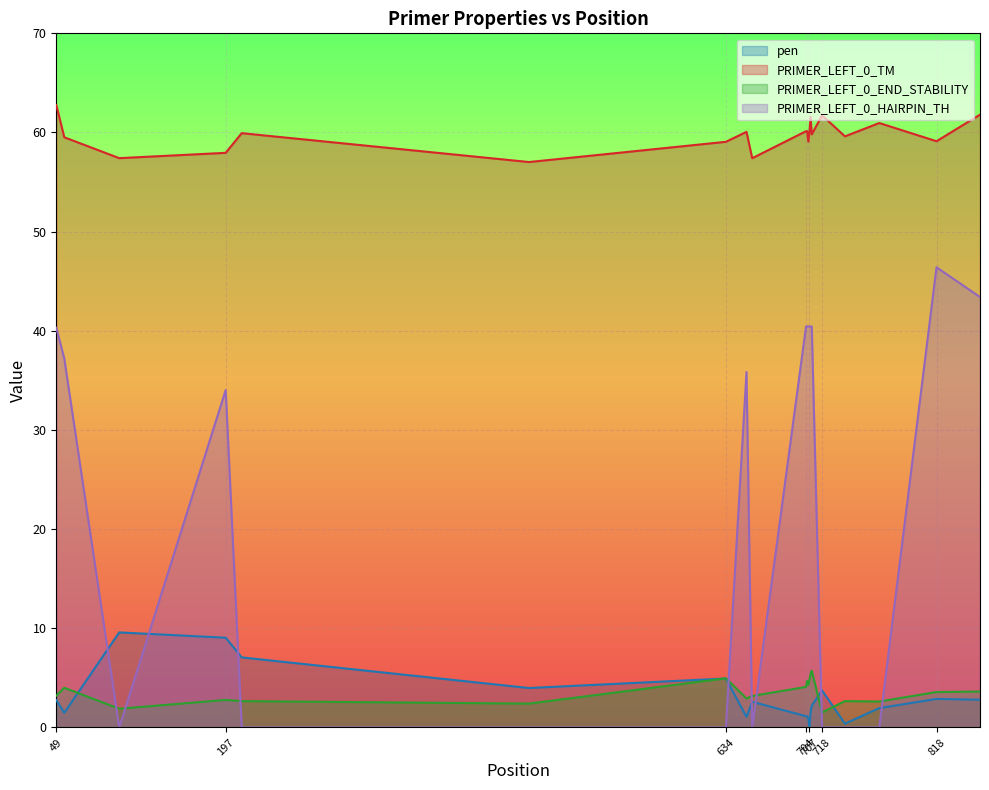

What are all the series names shown in the legend?

pen, PRIMER_LEFT_0_TM, PRIMER_LEFT_0_END_STABILITY, PRIMER_LEFT_0_HAIRPIN_TH